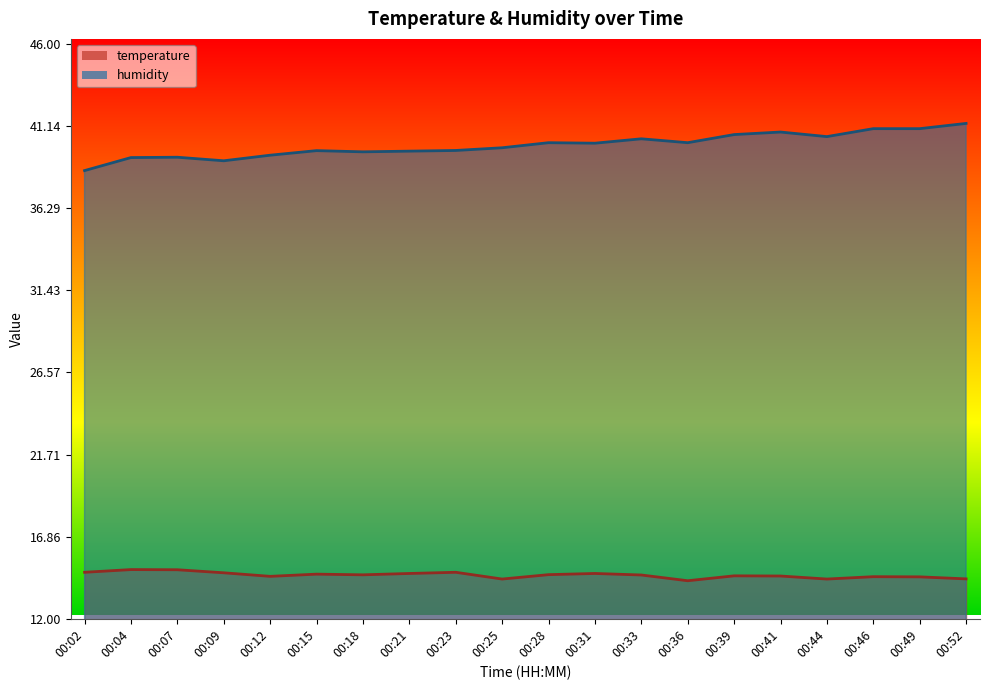

Read the temperature value at 00:07.

14.9